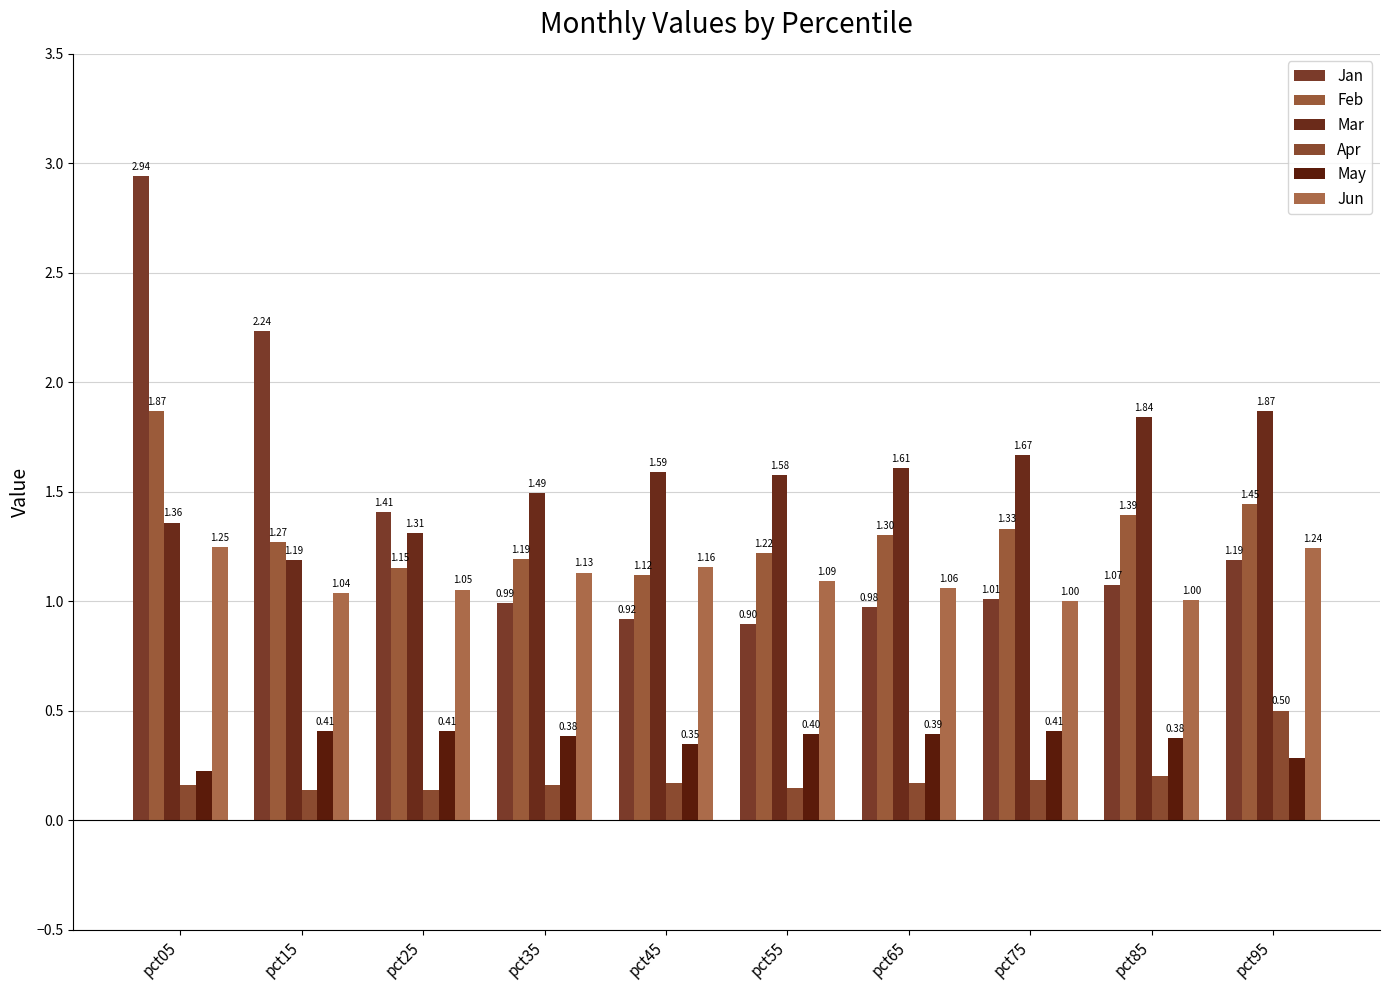

What is the approximate value of Jan at pct45?

0.9